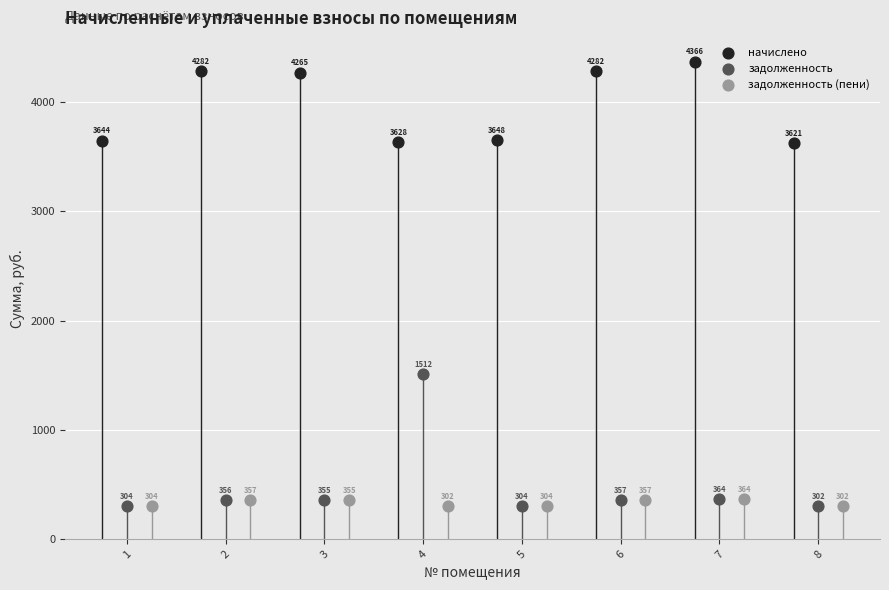

Which series has the largest Y range (max minus min)?

задолженность